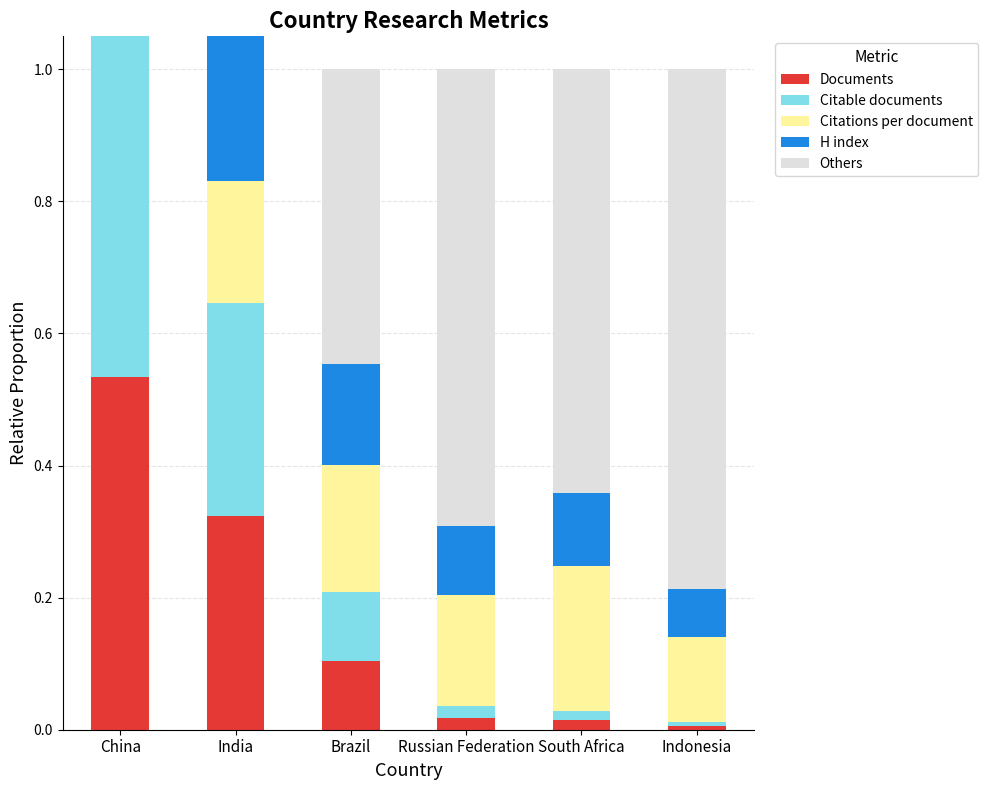

Rank the series at South Africa from highest to lowest value.

Others, Citations per document, H index, Documents, Citable documents